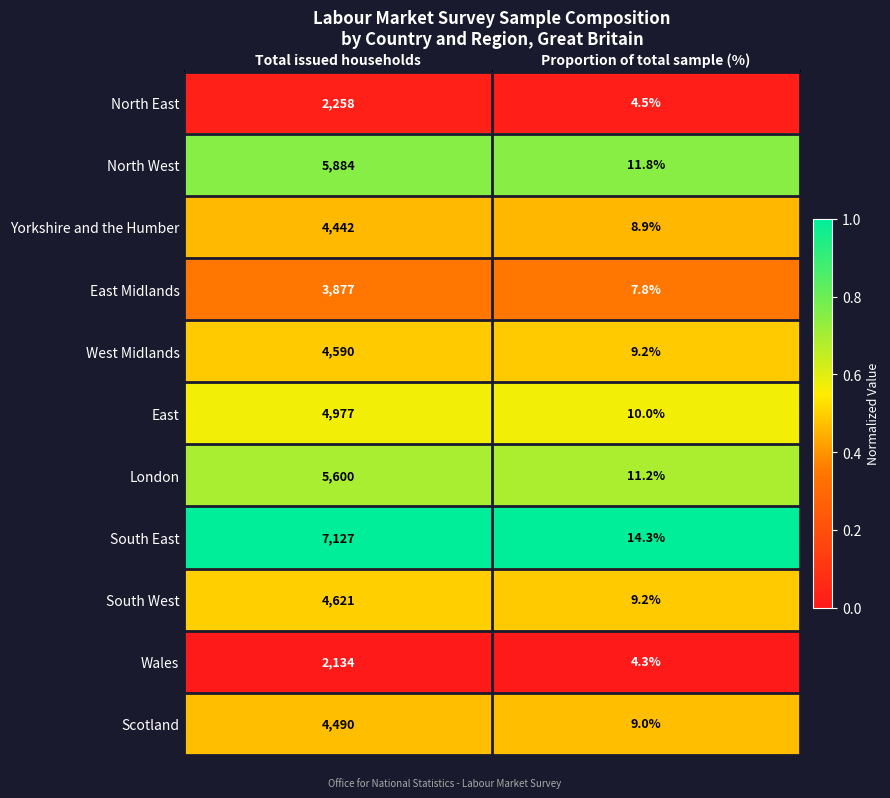

Reading left to right, extract all data points from this chart.

North East: 2258.0	4.5
North West: 5884.0	11.8
Yorkshire and the Humber: 4442.0	8.9
East Midlands: 3877.0	7.8
West Midlands: 4590.0	9.2
East: 4977.0	10.0
London: 5600.0	11.2
South East: 7127.0	14.3
South West: 4621.0	9.2
Wales: 2134.0	4.3
Scotland: 4490.0	9.0